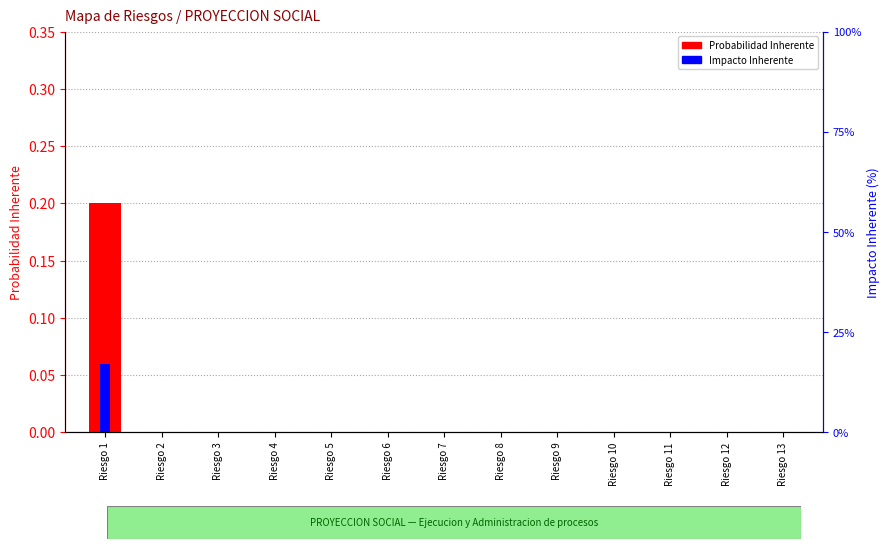

Reading right to left, what are all the values shown in this chart?

Probabilidad Inherente: 0.0	0.0	0.0	0.0	0.0	0.0	0.0	0.0	0.0	0.0	0.0	0.0	0.2
Impacto Inherente: 0.0	0.0	0.0	0.0	0.0	0.0	0.0	0.0	0.0	0.0	0.0	0.0	0.1